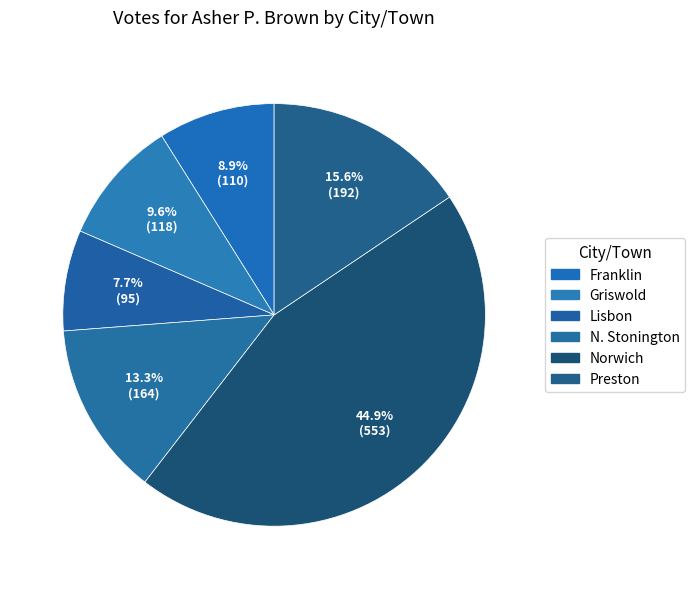

To the nearest percent, what is the difference between the N. Stonington and Griswold slice percentages?

4%